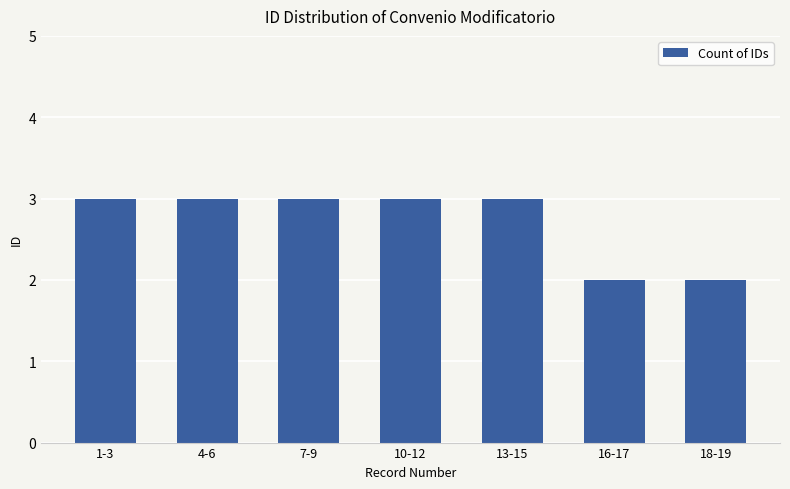

Reading left to right, extract all data points from this chart.

1-3=3	4-6=3	7-9=3	10-12=3	13-15=3	16-17=2	18-19=2